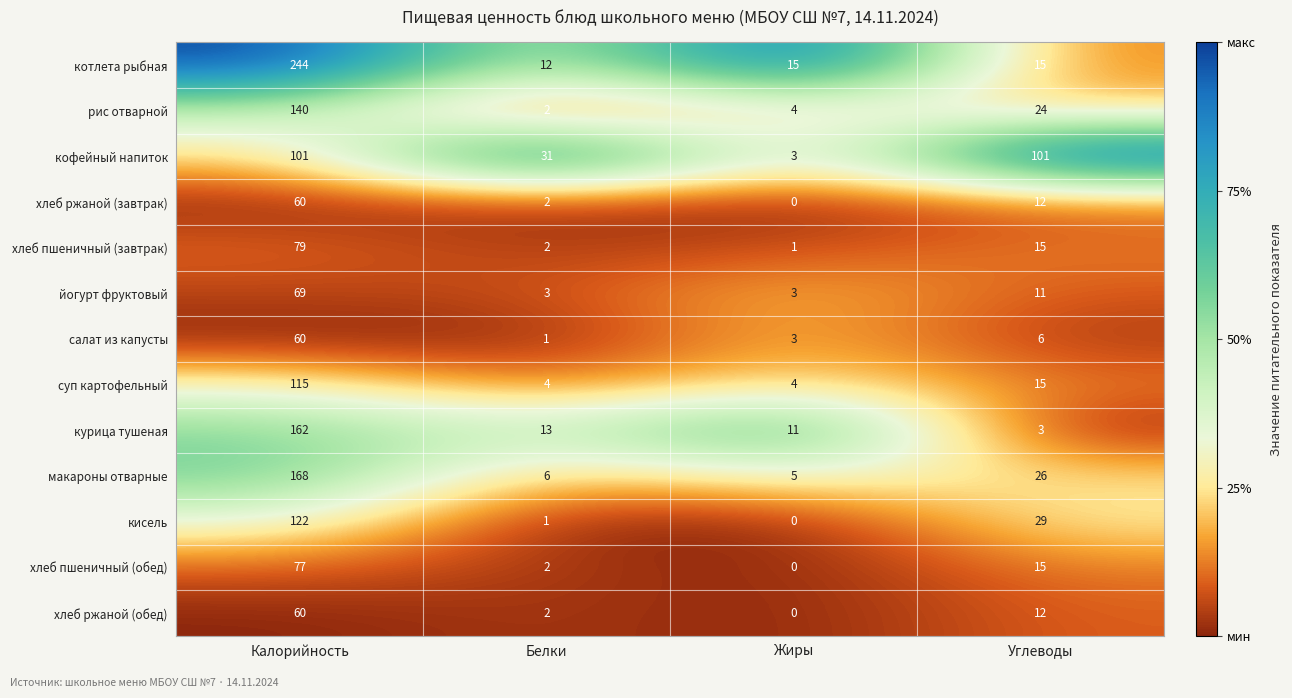

Between Белки and Углеводы, which series saw the biggest shift?

кофейный напиток